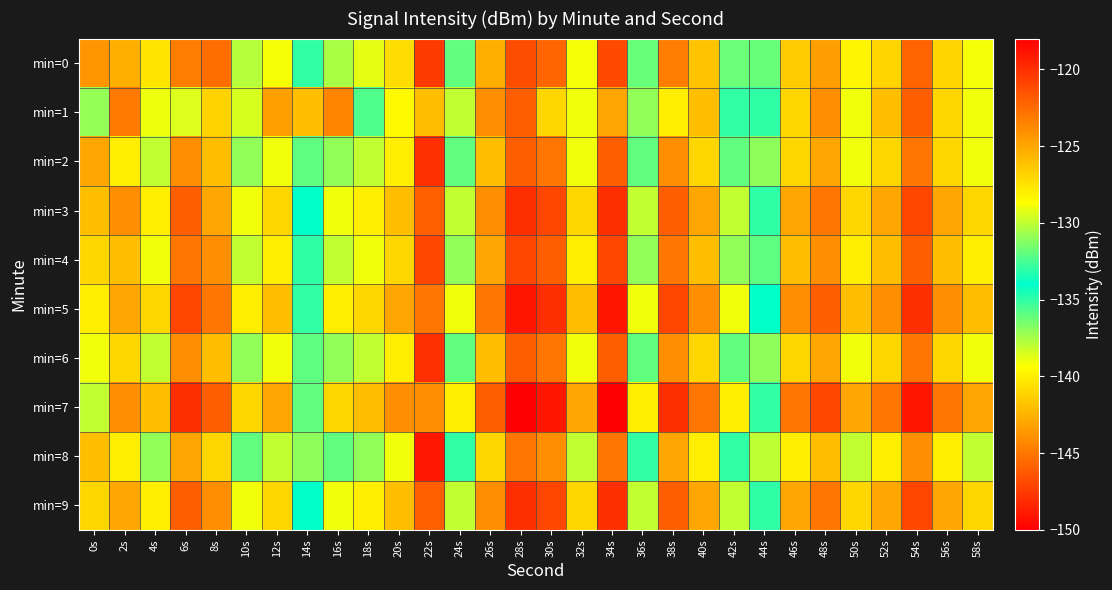

Which category has the lowest value across all series?

22s